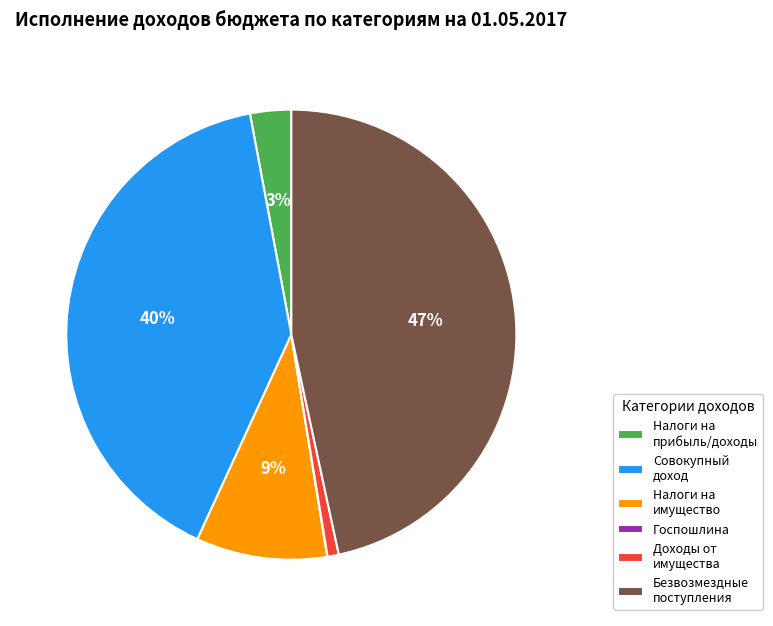

Which category has the biggest portion of the pie?

Безвозмездные поступления